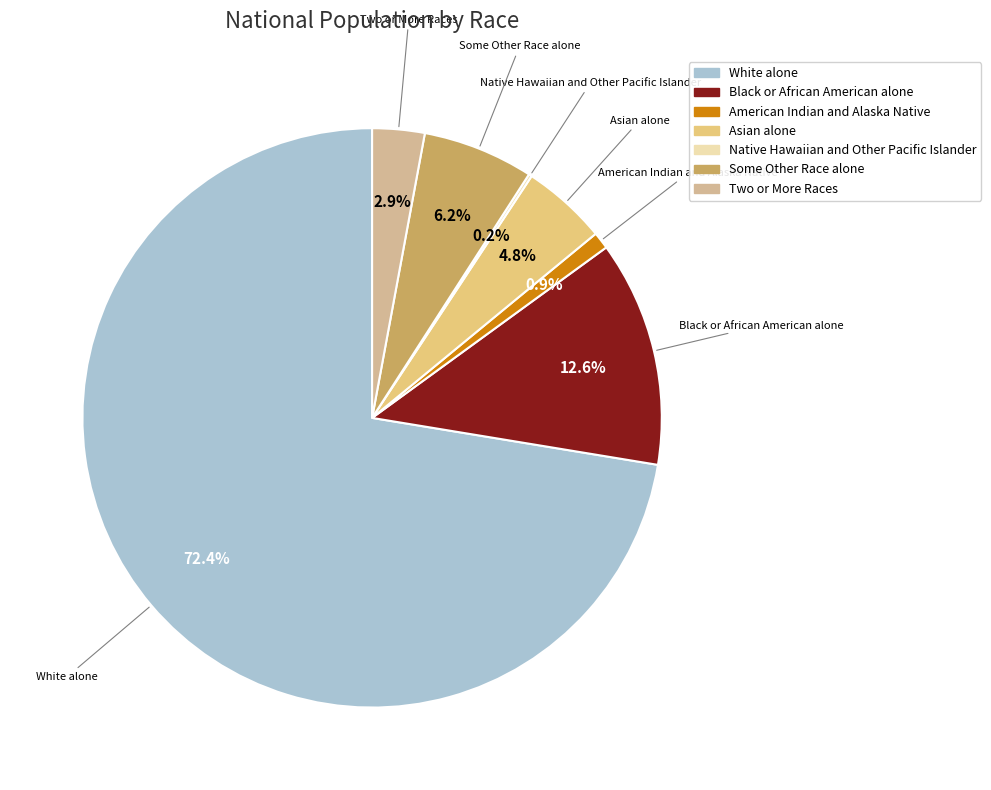

Is it true that Black or African American alone is 20% of the pie?

False